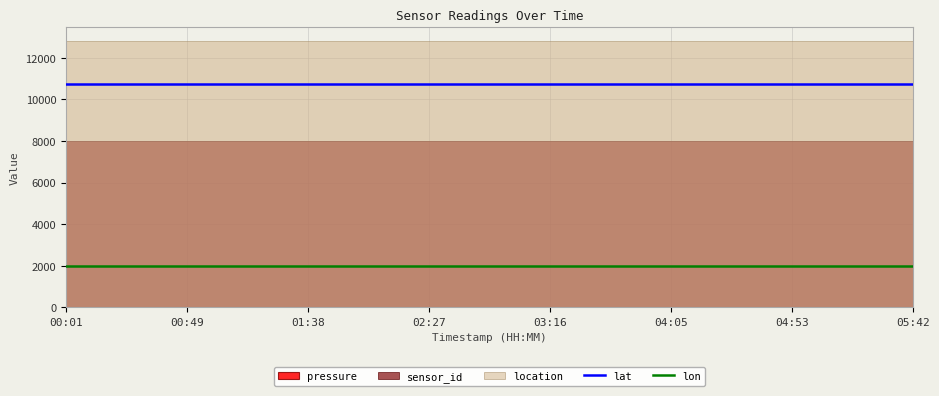

At which category does the chart reach its peak across all series?

00:01